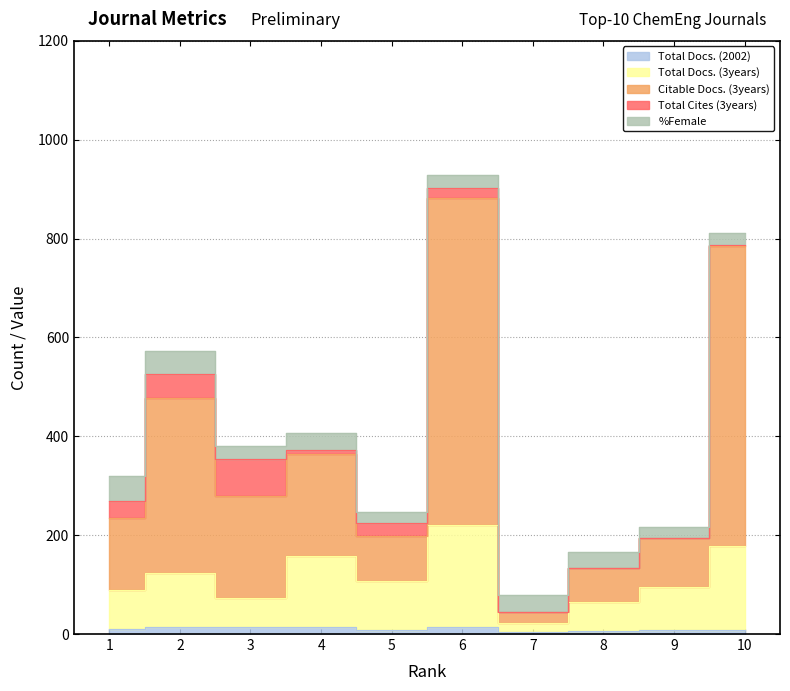

Which series has the largest total across all categories?

Citable Docs. (3years)